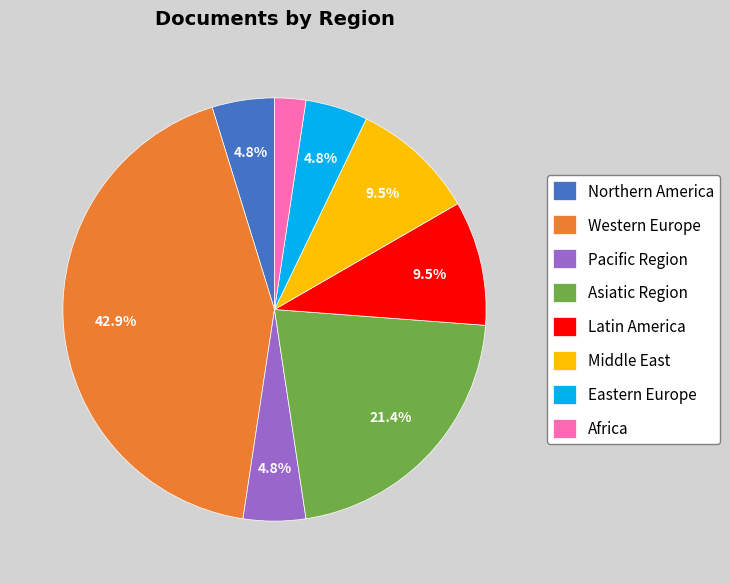

What percentage is the Africa slice, to the nearest percent?

2%